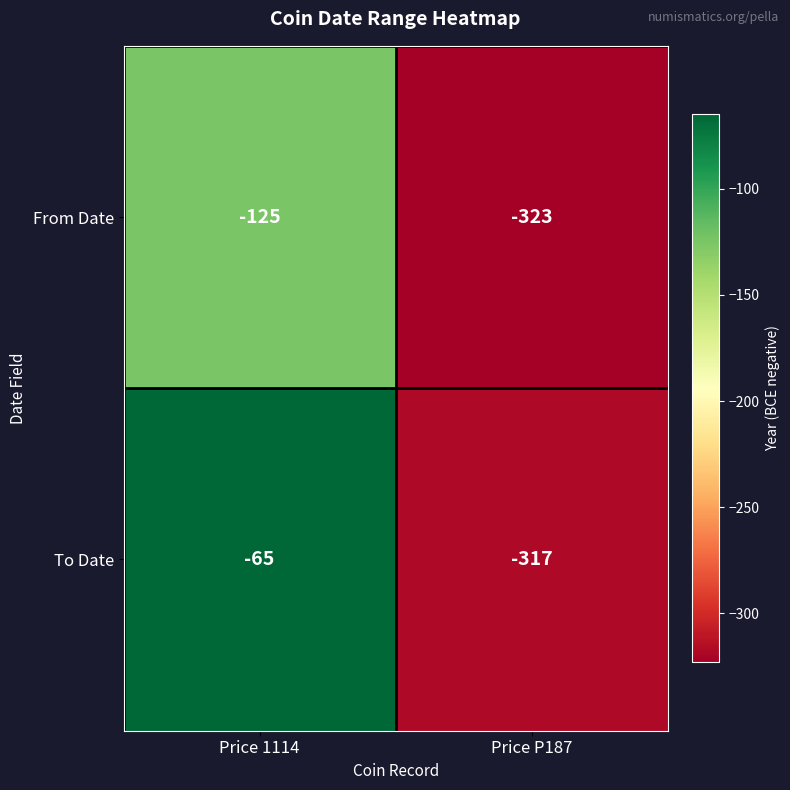

What is the sum of the From Date values at Price 1114 and Price P187?

-448